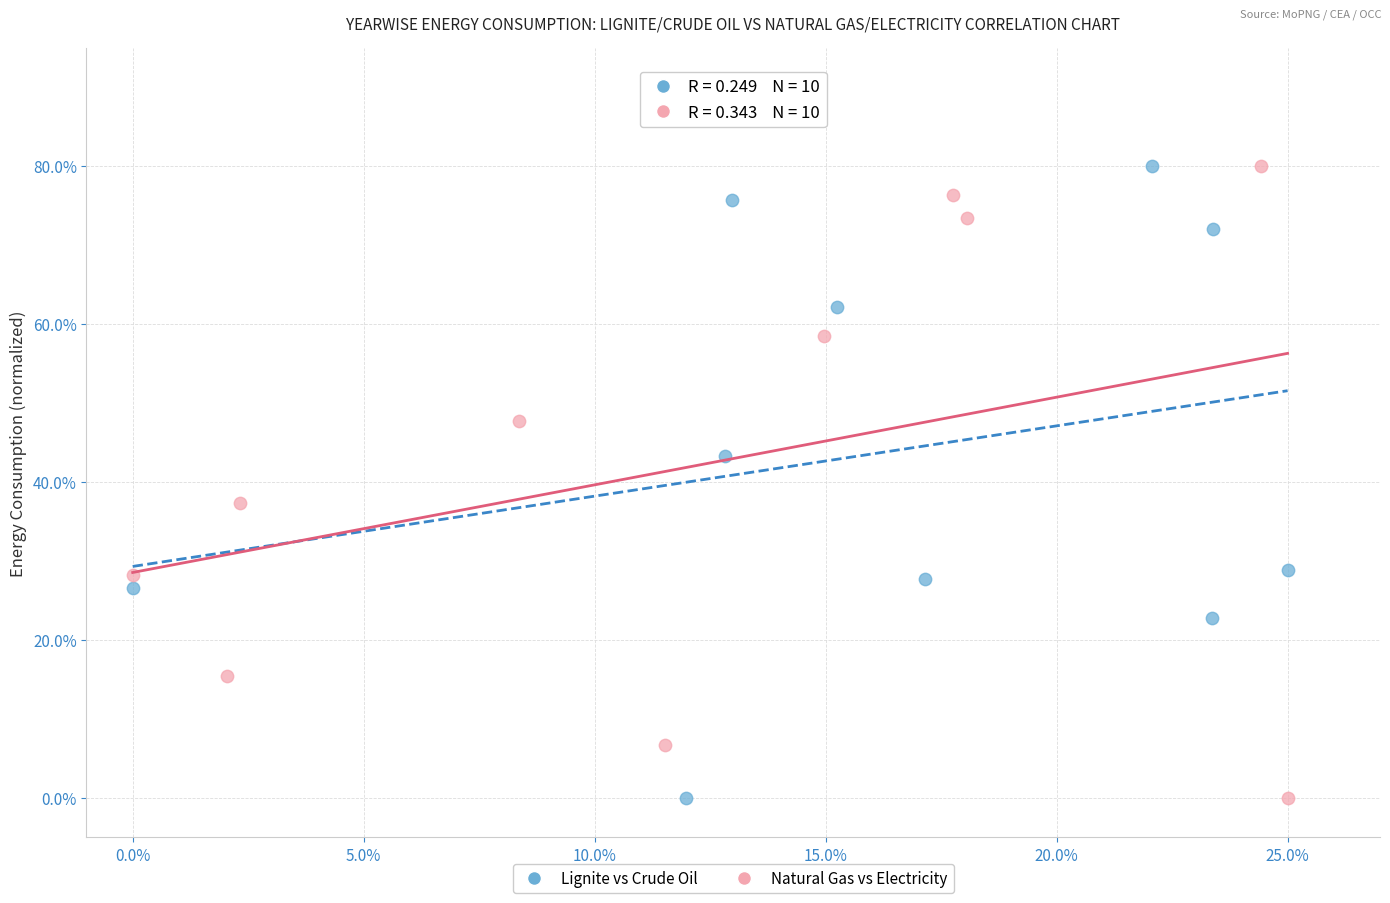

What are all the series names shown in the legend?

Lignite vs Crude Oil, Natural Gas vs Electricity